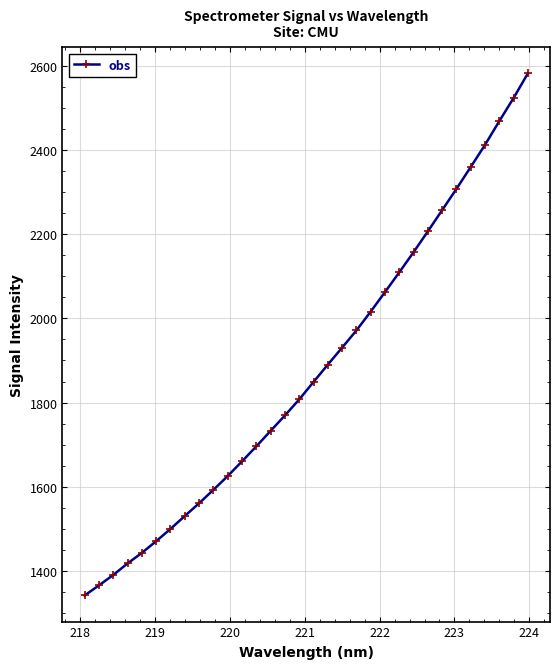

What is the minimum value shown in the chart?

1341.6